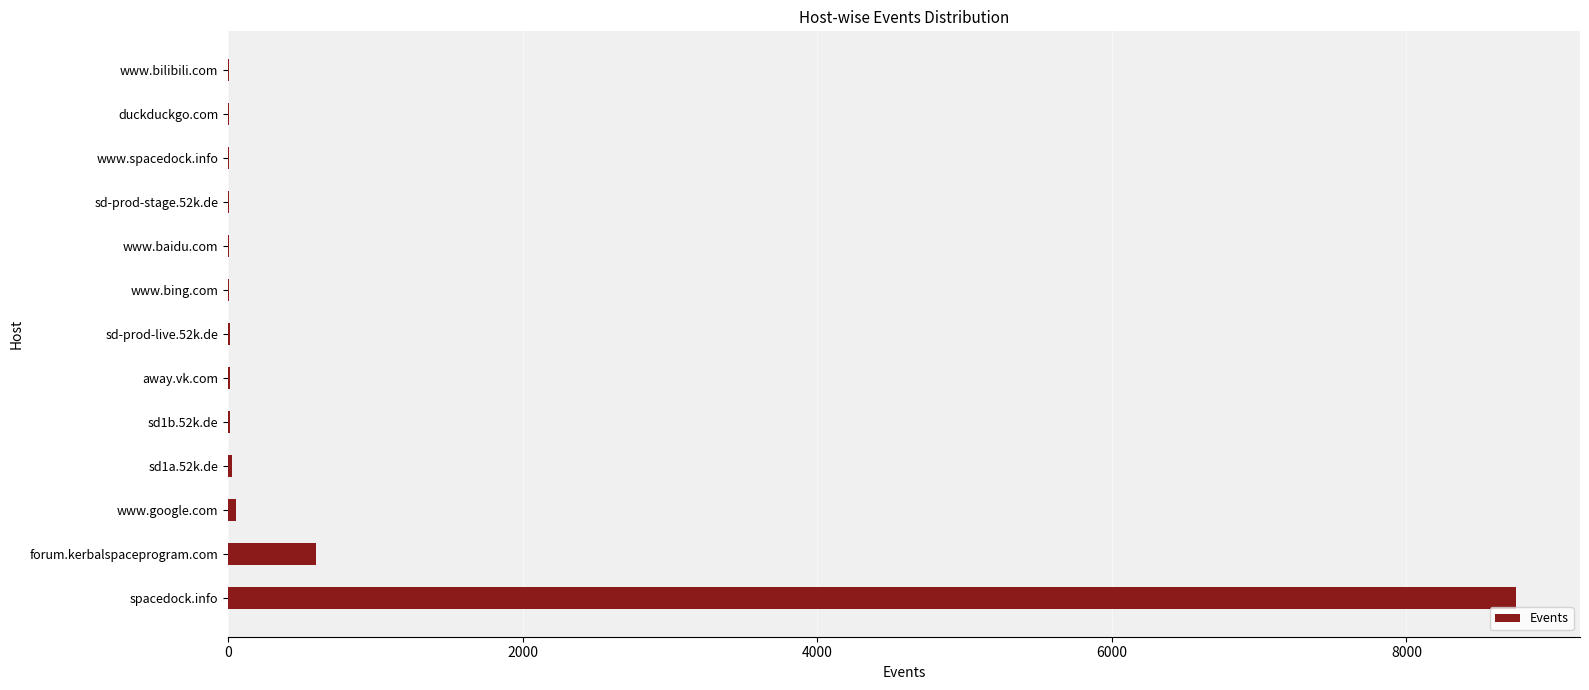

Where is the data nearest to the value 4372?

forum.kerbalspaceprogram.com